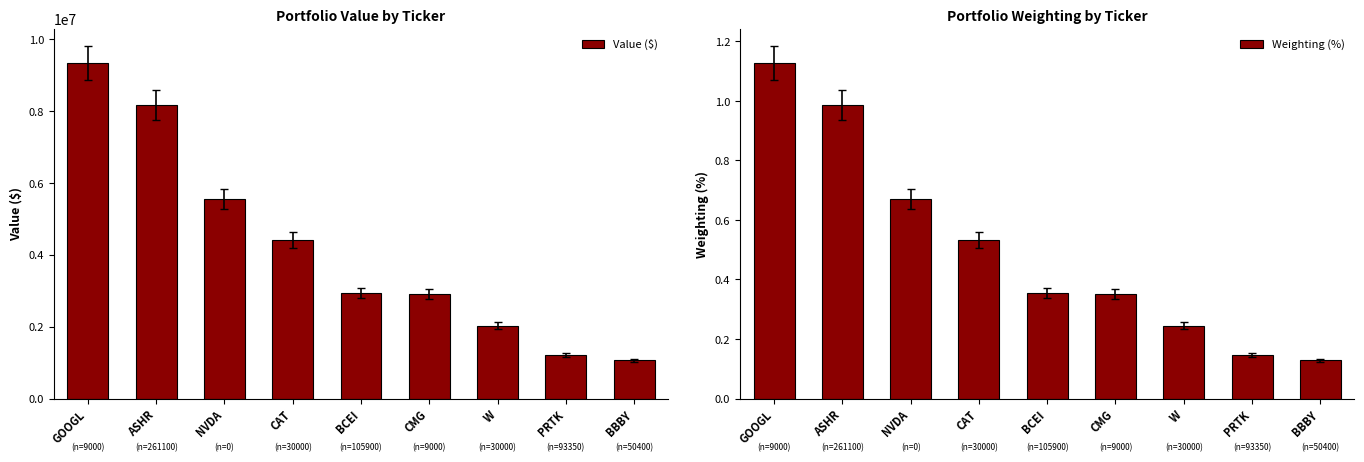

What is the difference between the second highest and second lowest values in the Weighting (%) series?

0.8